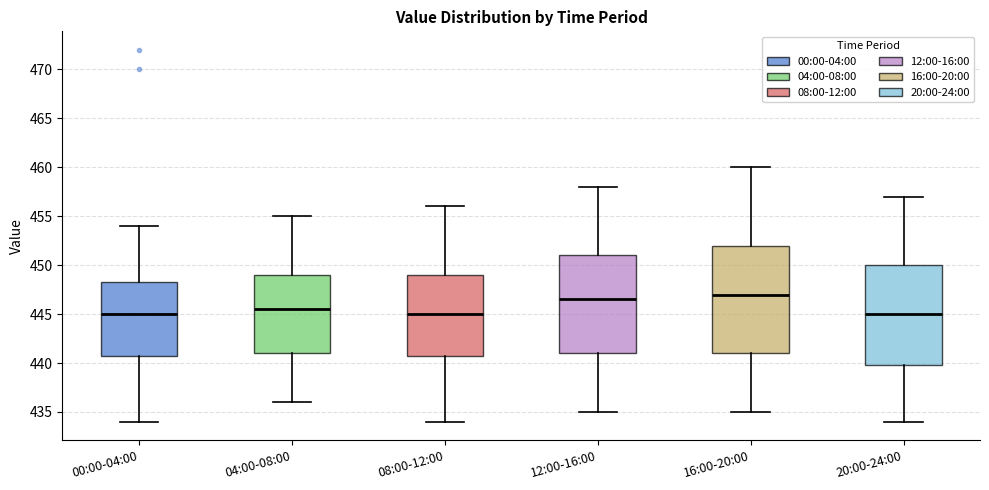

Reading left to right, read every box against the y-axis: the position of its median line, the range the box covers, and the ends of its whiskers. The values are not printed on the chart, so give them approximately, as read against the axis.

00:00-04:00: median 445.0, box 441.0 to 448.5, whiskers 434.0 to 454.0
04:00-08:00: median 445.5, box 441.0 to 449.0, whiskers 436.0 to 455.0
08:00-12:00: median 445.0, box 441.0 to 449.0, whiskers 434.0 to 456.0
12:00-16:00: median 446.5, box 441.0 to 451.0, whiskers 435.0 to 458.0
16:00-20:00: median 447.0, box 441.0 to 452.0, whiskers 435.0 to 460.0
20:00-24:00: median 445.0, box 440.0 to 450.0, whiskers 434.0 to 457.0